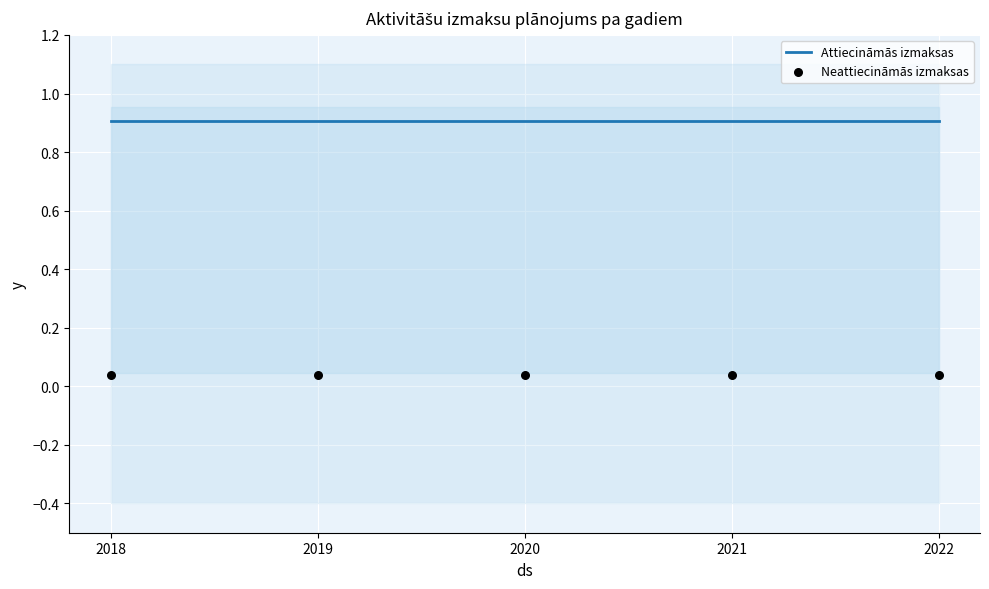

What are all the series names shown in the legend?

Attiecināmās izmaksas, Neattiecināmās izmaksas